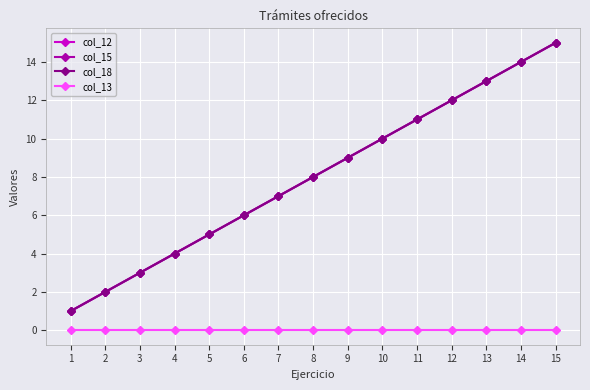

How many lines are shown in the chart?

4